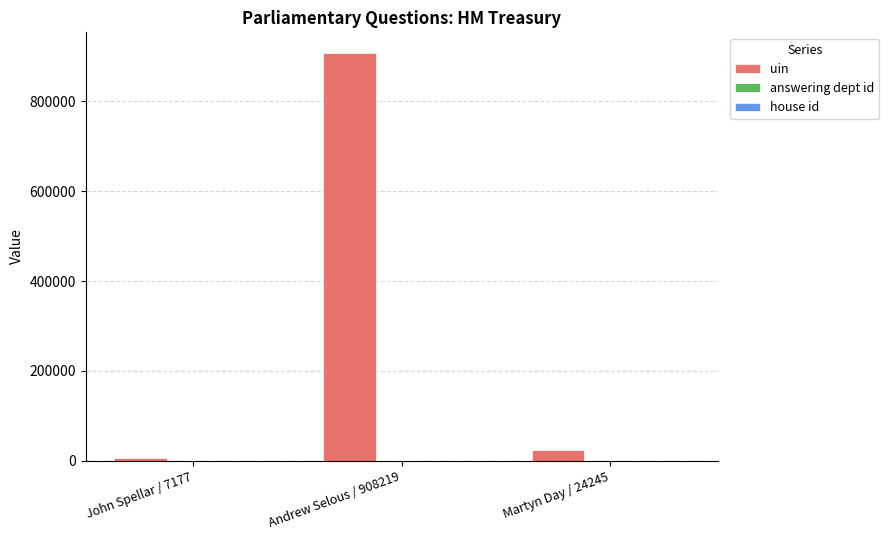

Which series changed the most between Andrew Selous / 908219 and Martyn Day / 24245?

uin